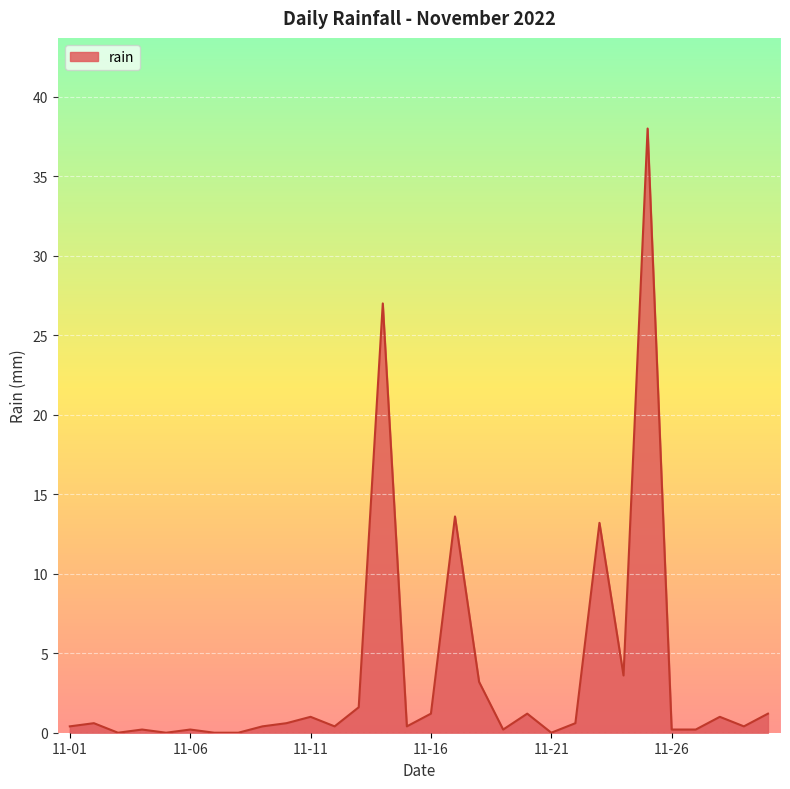

How many lines are shown in the chart?

1